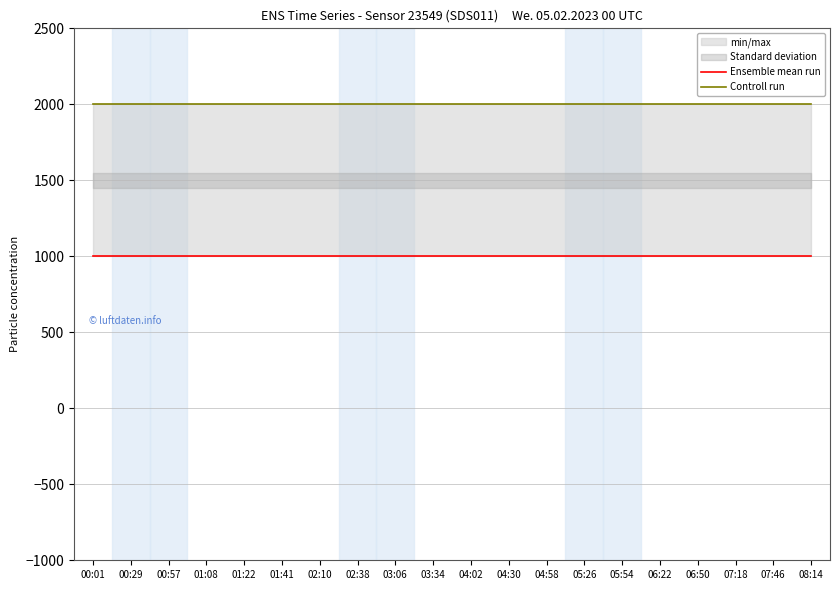

Reading left to right, transcribe all the data shown in this chart.

Ensemble mean run: 00:01=999.9	00:29=999.9	00:57=999.9	01:08=999.9	01:22=999.9	01:41=999.9	02:10=999.9	02:38=999.9	03:06=999.9	03:34=999.9	04:02=999.9	04:30=999.9	04:58=999.9	05:26=999.9	05:54=999.9	06:22=999.9	06:50=999.9	07:18=999.9	07:46=999.9	08:14=999.9
Controll run: 00:01=1999.9	00:29=1999.9	00:57=1999.9	01:08=1999.9	01:22=1999.9	01:41=1999.9	02:10=1999.9	02:38=1999.9	03:06=1999.9	03:34=1999.9	04:02=1999.9	04:30=1999.9	04:58=1999.9	05:26=1999.9	05:54=1999.9	06:22=1999.9	06:50=1999.9	07:18=1999.9	07:46=1999.9	08:14=1999.9